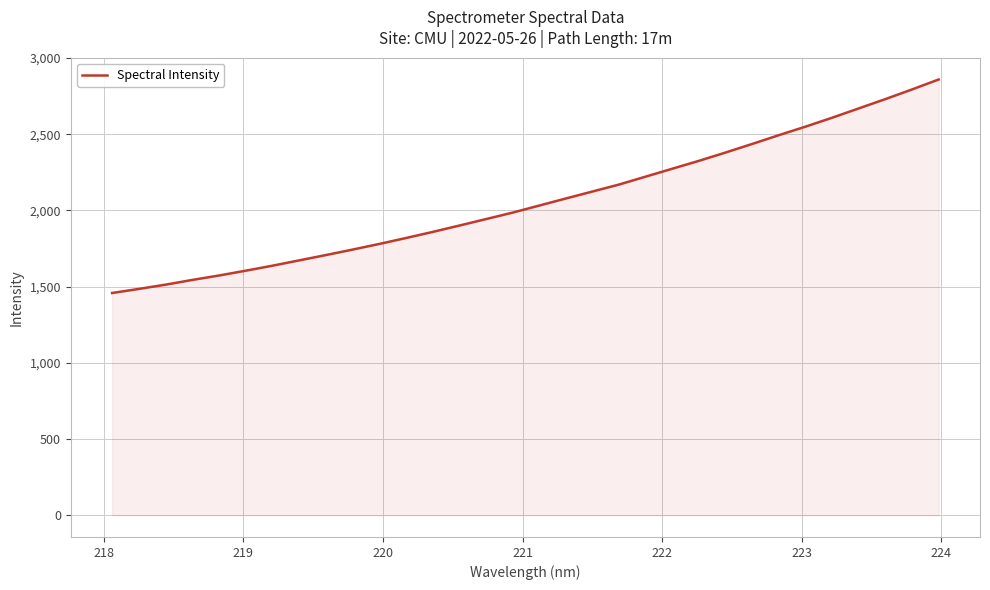

What is the minimum value shown in the chart?

1458.1